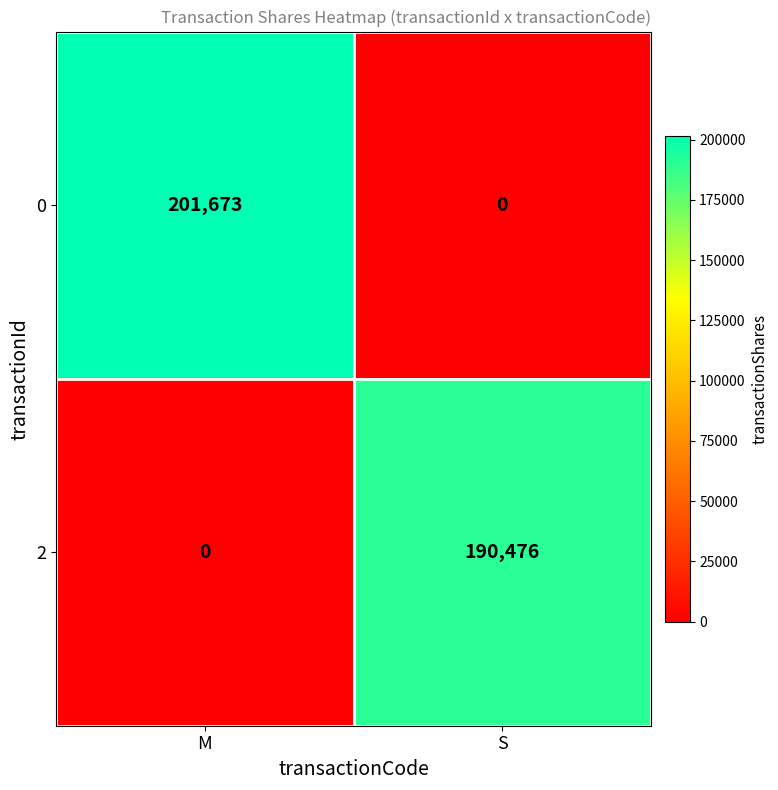

List the series in order of their peak value, lowest first.

2, 0